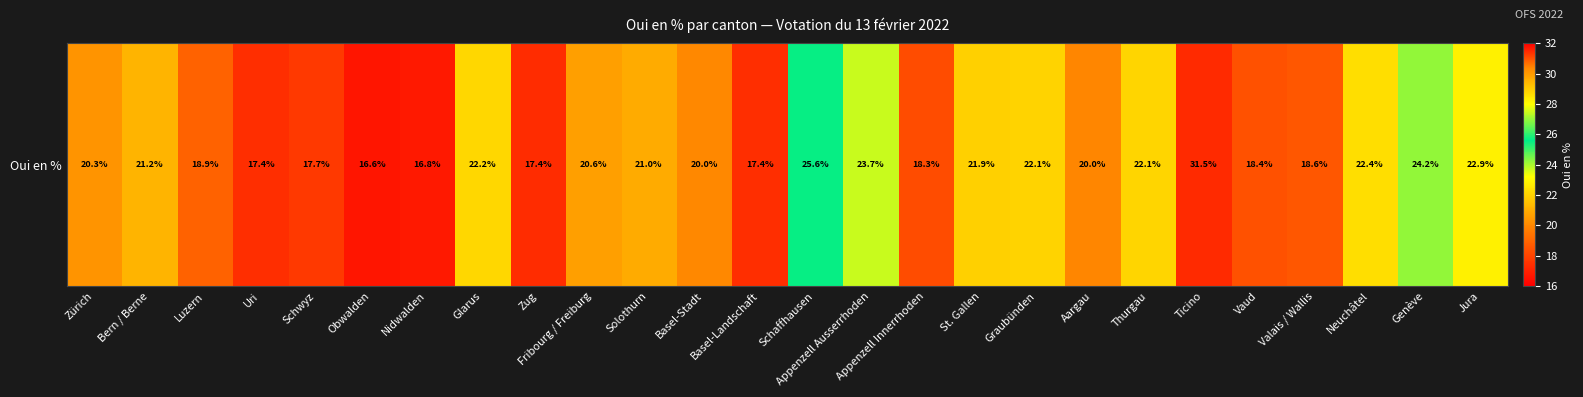

Which has a higher value, Basel-Stadt or Aargau?

Basel-Stadt